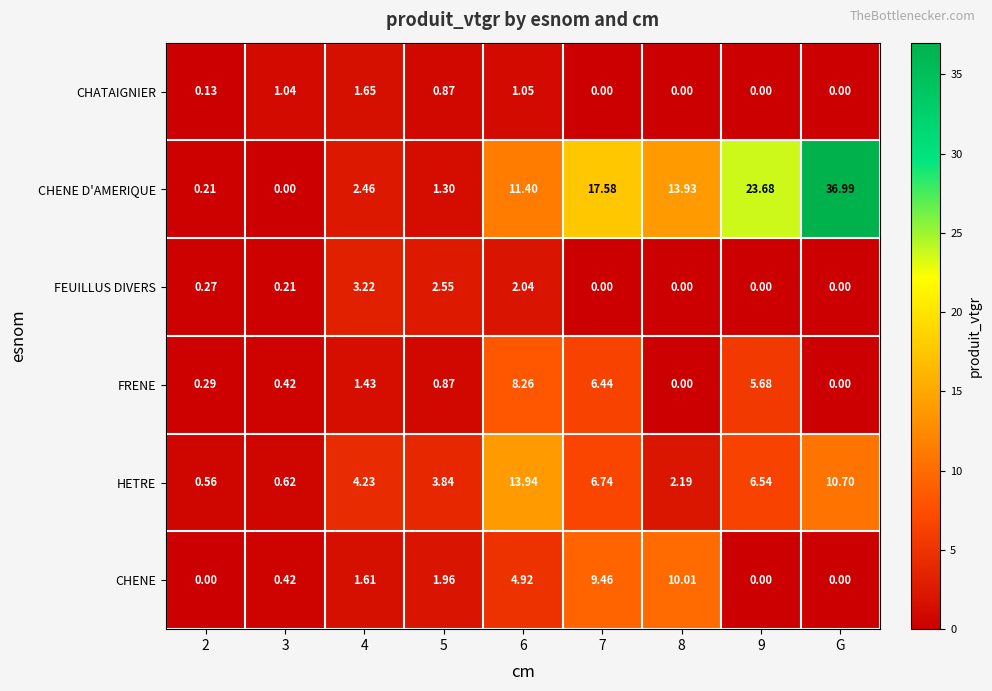

At which category does the chart reach its peak across all series?

G